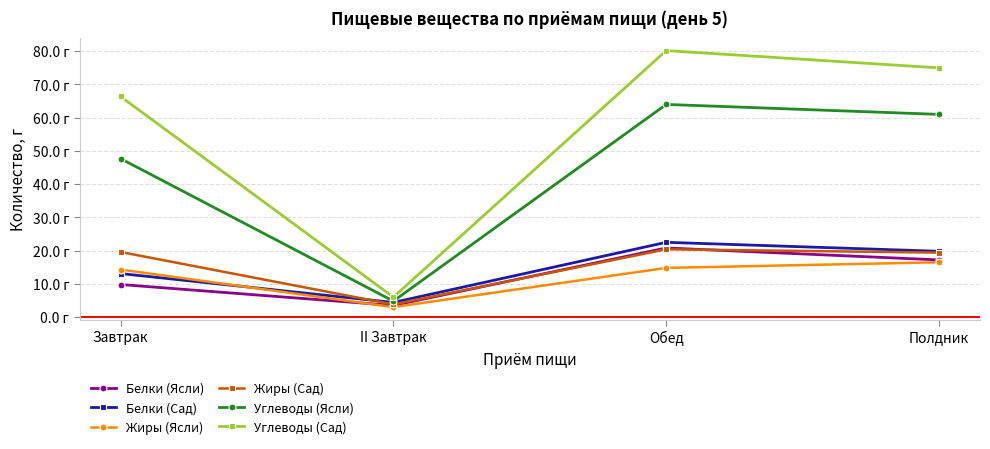

Read the Белки (Ясли) value at Полдник.

17.2